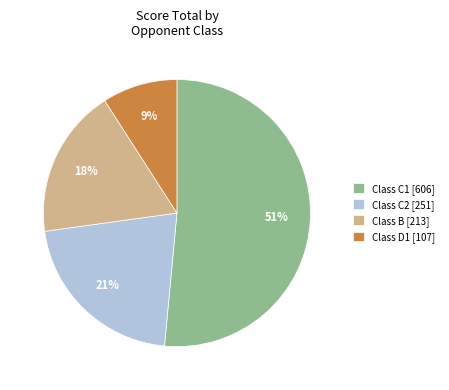

Approximately how many times larger is the value at Class D1 [107] compared to Class B [213]?

0.5